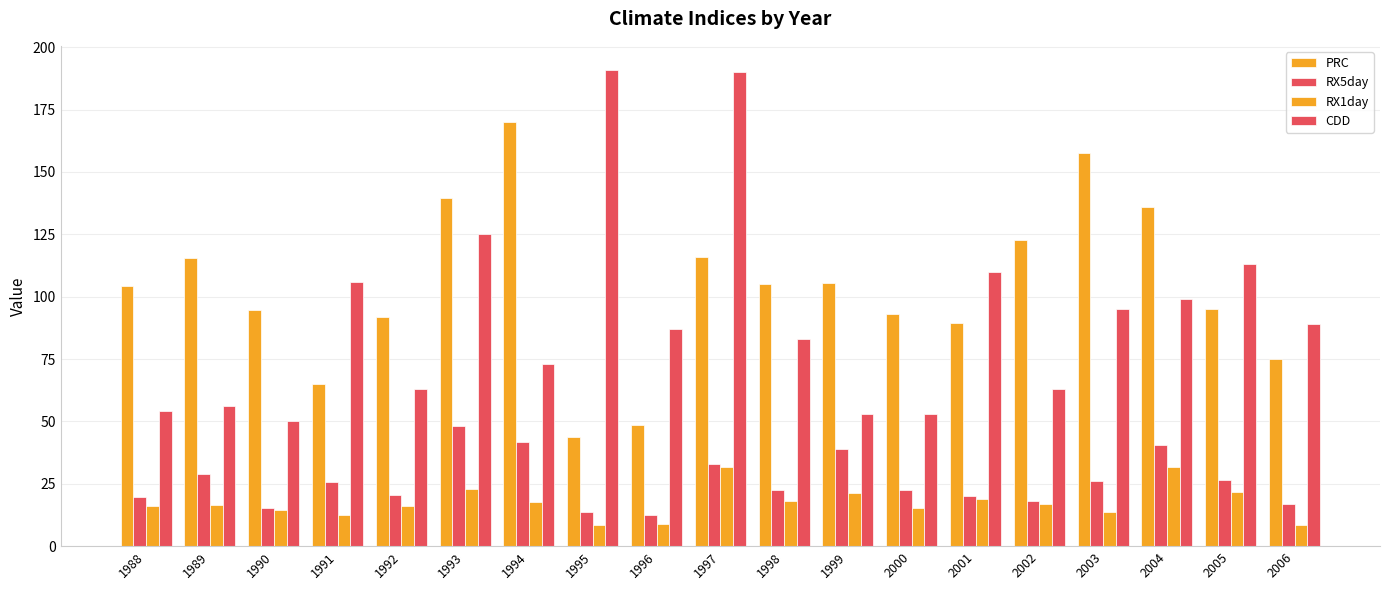

How many data points does each series have?

19